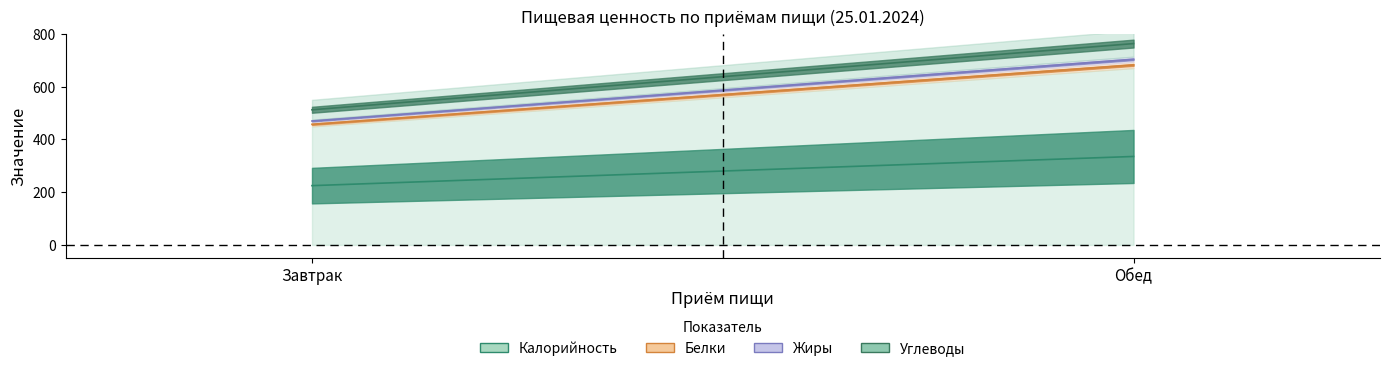

Rank the series at Обед from highest to lowest value.

Калорийность, Углеводы, Белки, Жиры